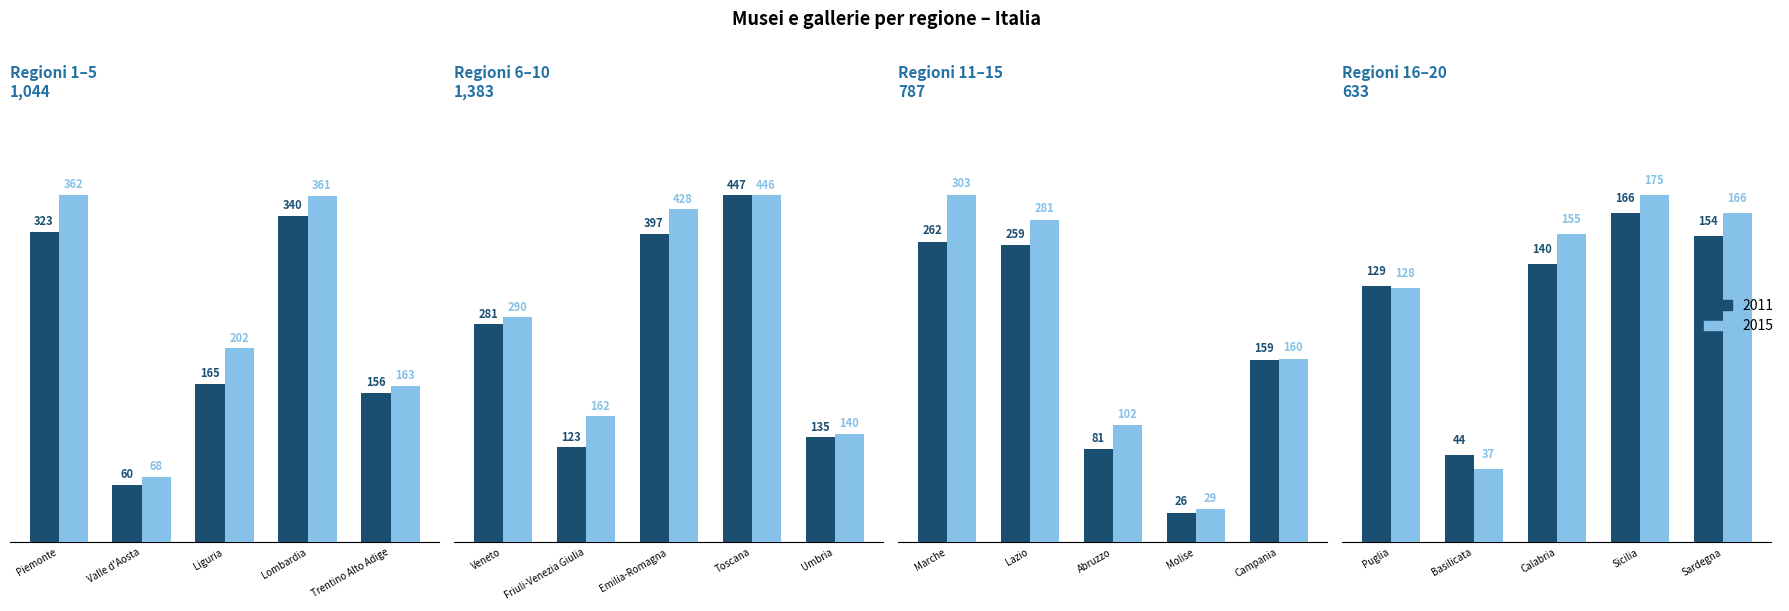

Is it true that 2011 equals 159 at Campania?

True